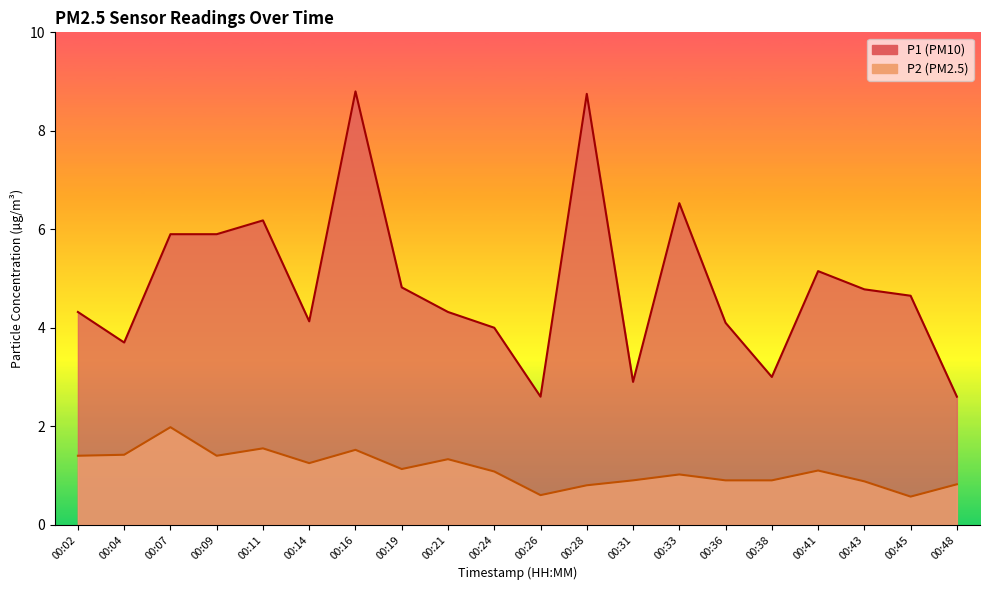

How many interior local valleys does the P1 series have?

5